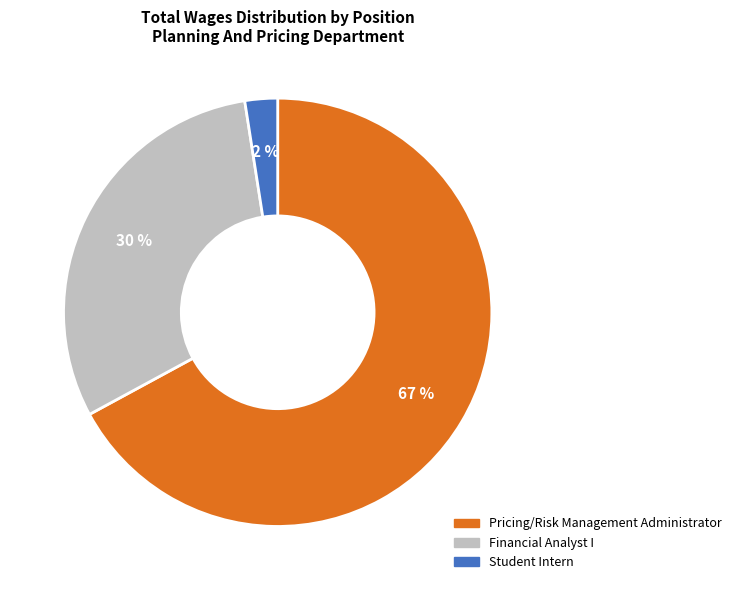

To the nearest percent, what is the average slice percentage?

33%